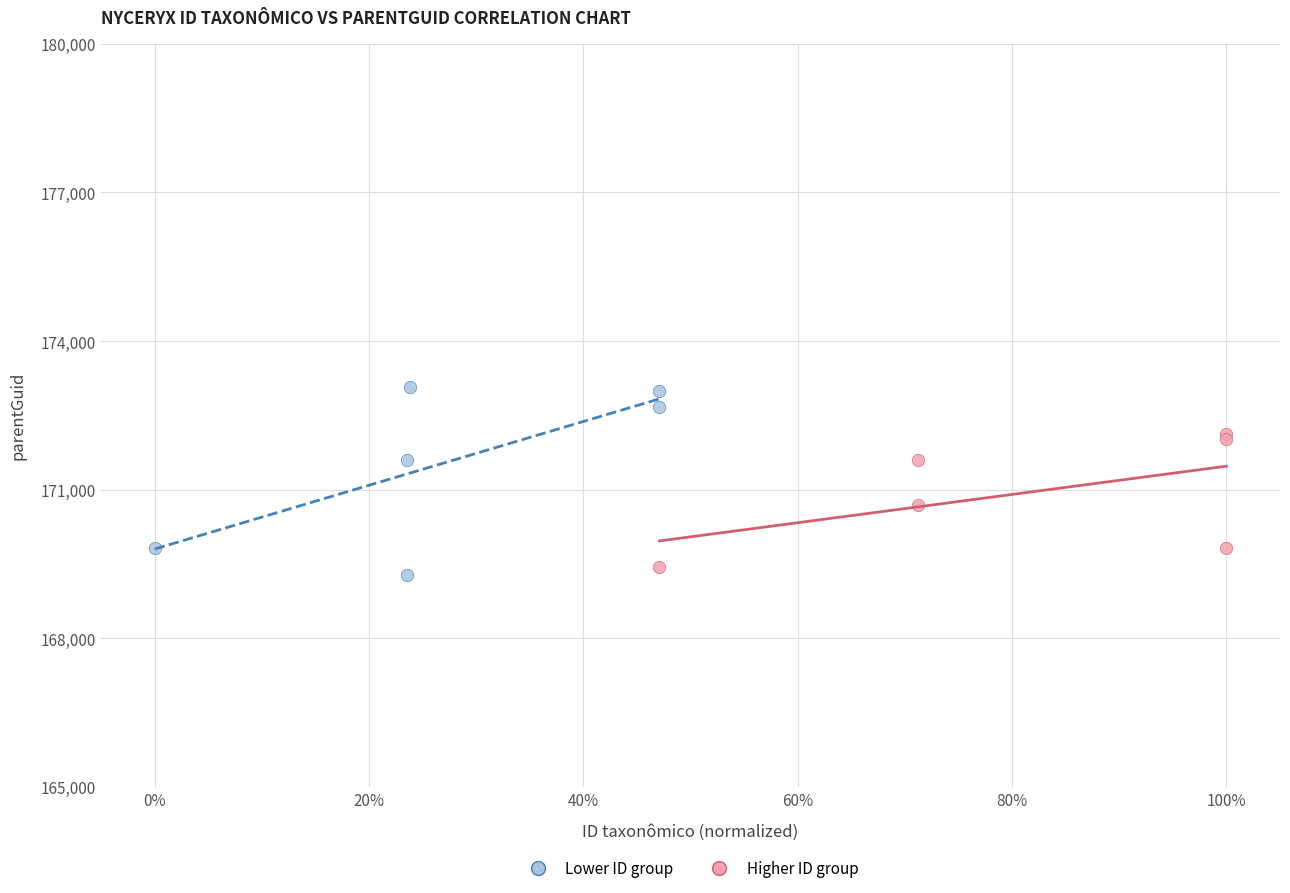

Which series contains the highest Y value?

Lower ID group